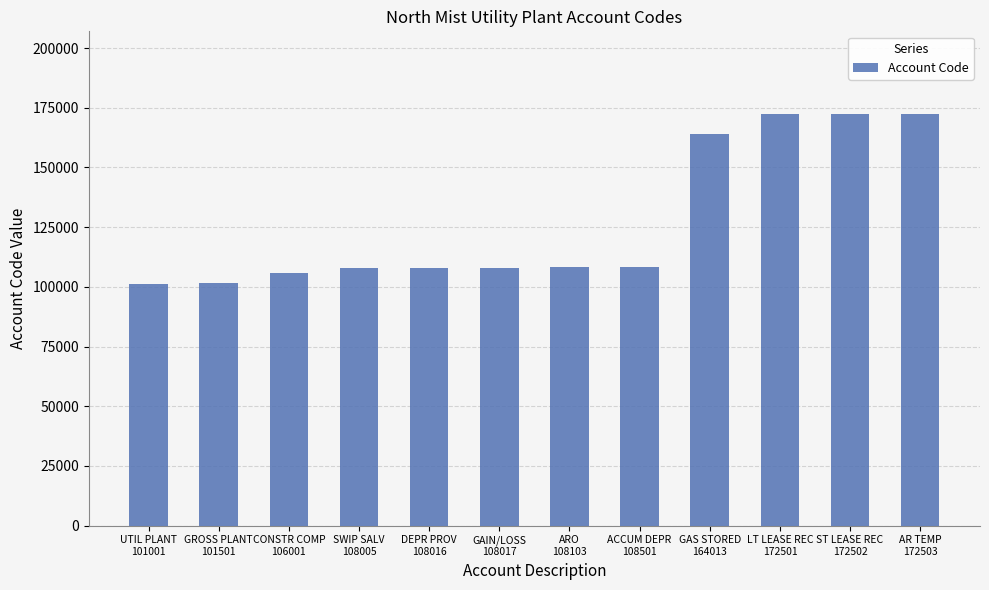

Are the bars grouped side by side (vs. stacked)?

No